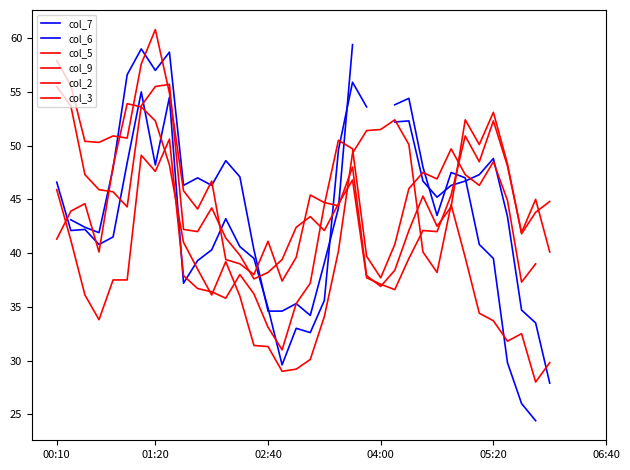

How many lines are shown in the chart?

6